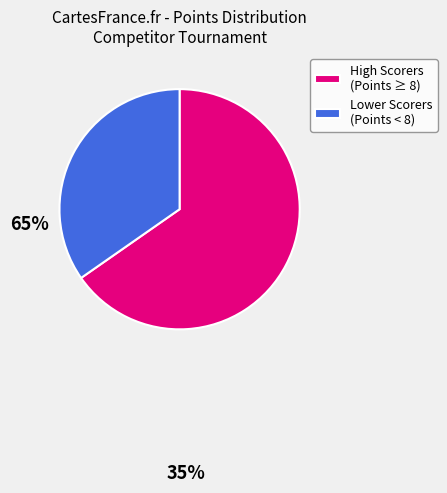

The High Scorers (Points ≥ 8) slice represents 79% of the pie. True or false?

False